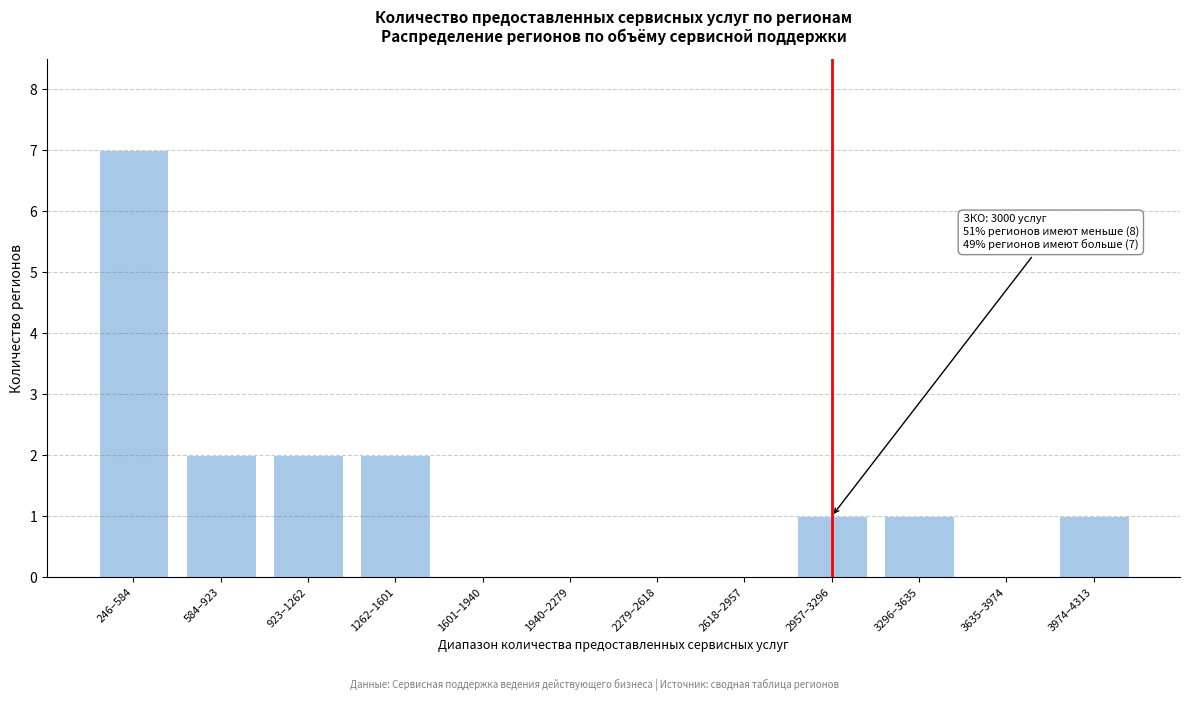

Reading left to right, what are all the values shown in this chart?

246–584=7	584–923=2	923–1262=2	1262–1601=2	1601–1940=0	1940–2279=0	2279–2618=0	2618–2957=0	2957–3296=1	3296–3635=1	3635–3974=0	3974–4313=1